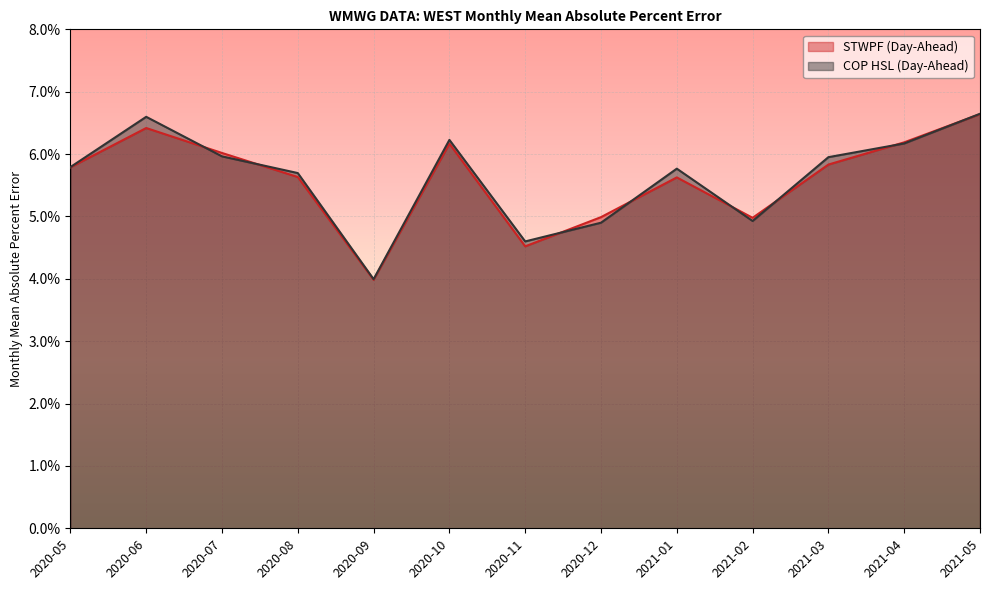

At how many categories does at least one series exceed 0?

13